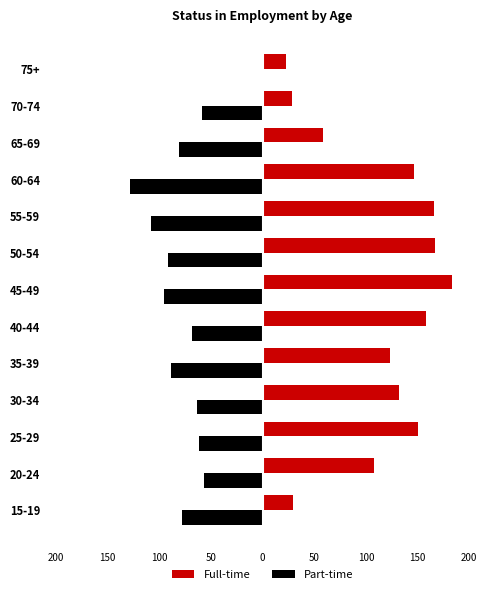

What are all the series names shown in the legend?

Full-time, Part-time